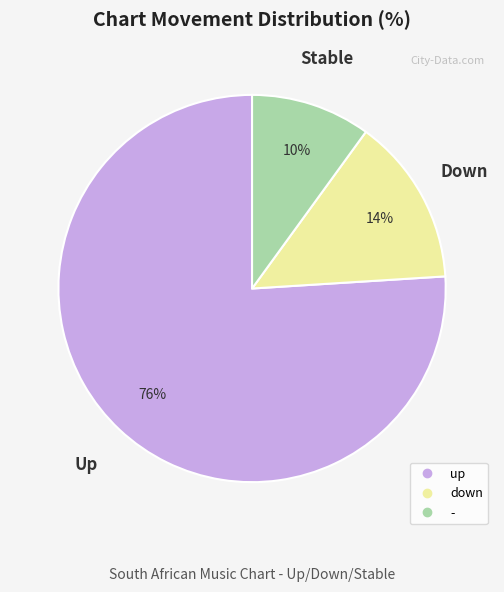

How many segments does this pie chart have?

3